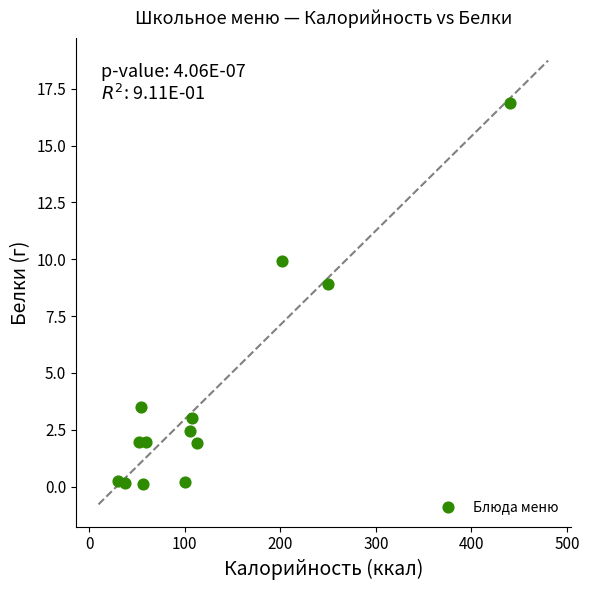

What Y value in the scatter plot is closest to 8?

8.9